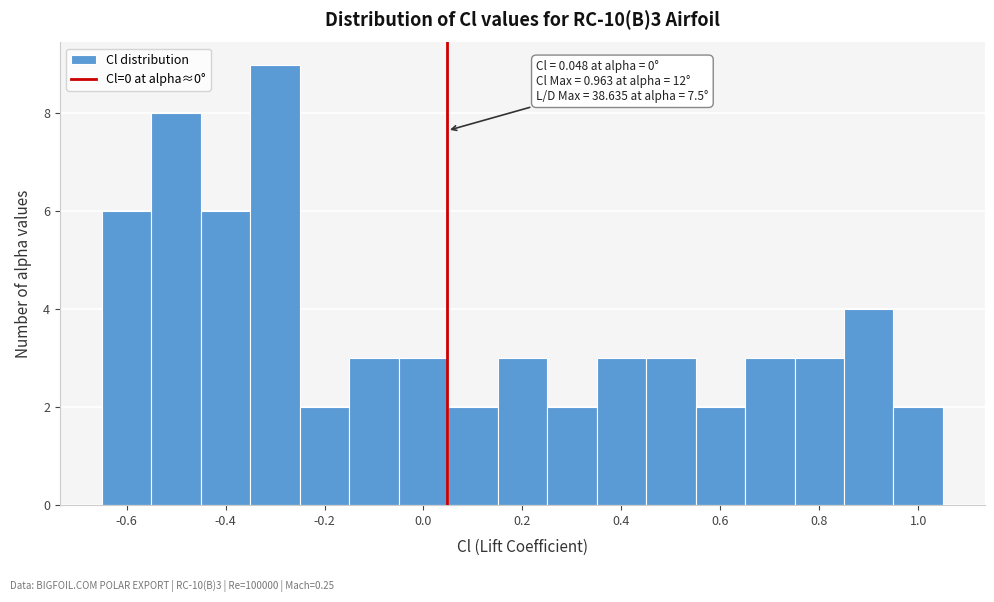

Over which range of the x-axis is the bar tallest?

-0.35 to -0.25